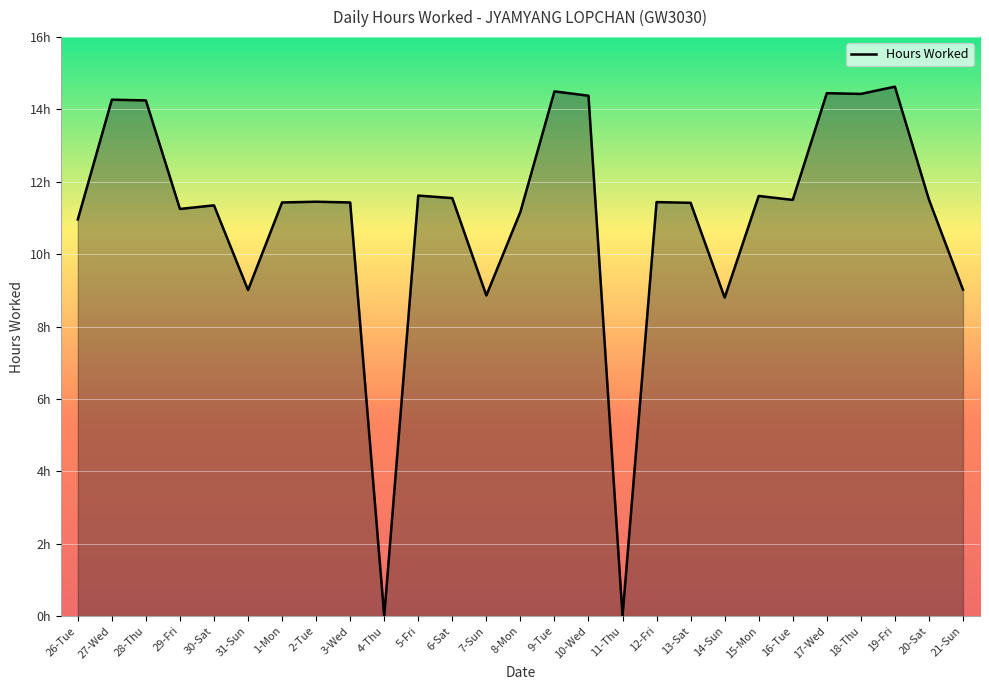

Does the chart display data point markers on the line(s)?

No